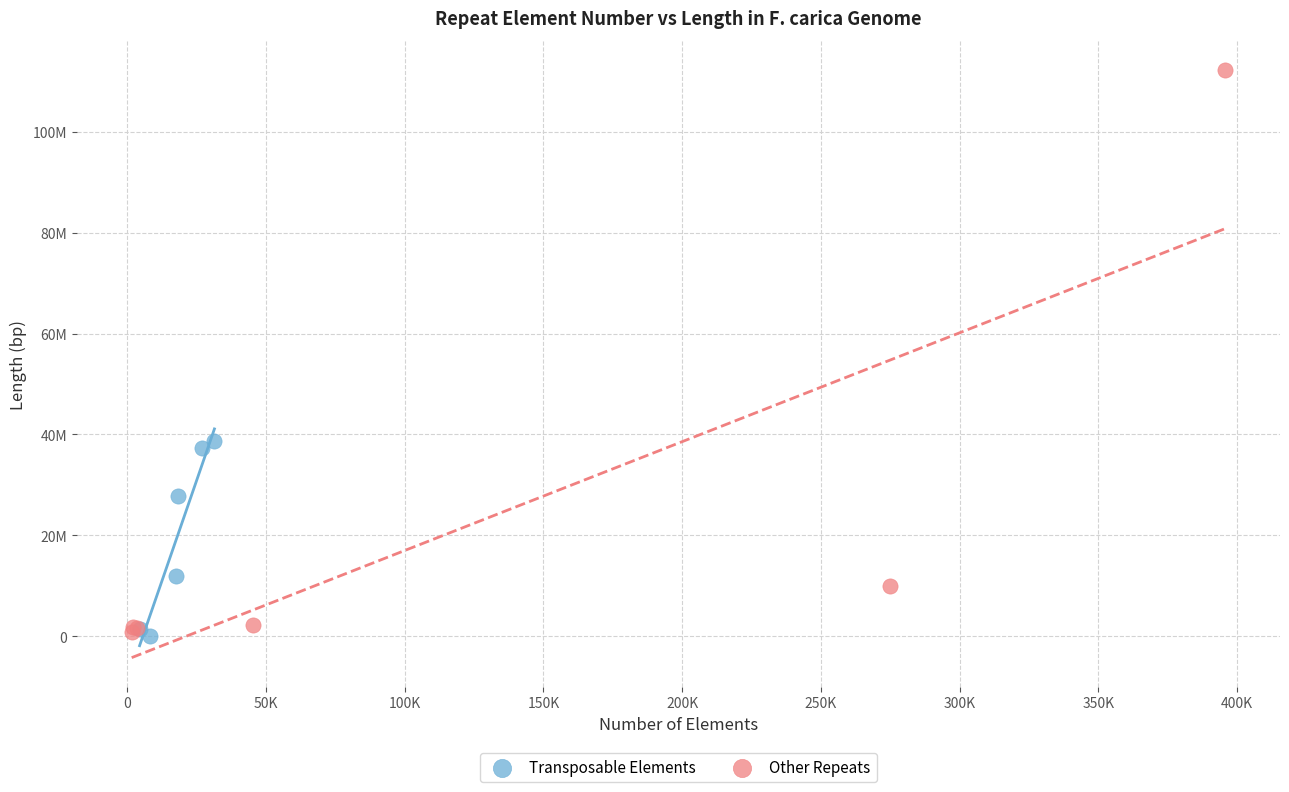

What are all the series names shown in the legend?

Transposable Elements, Other Repeats